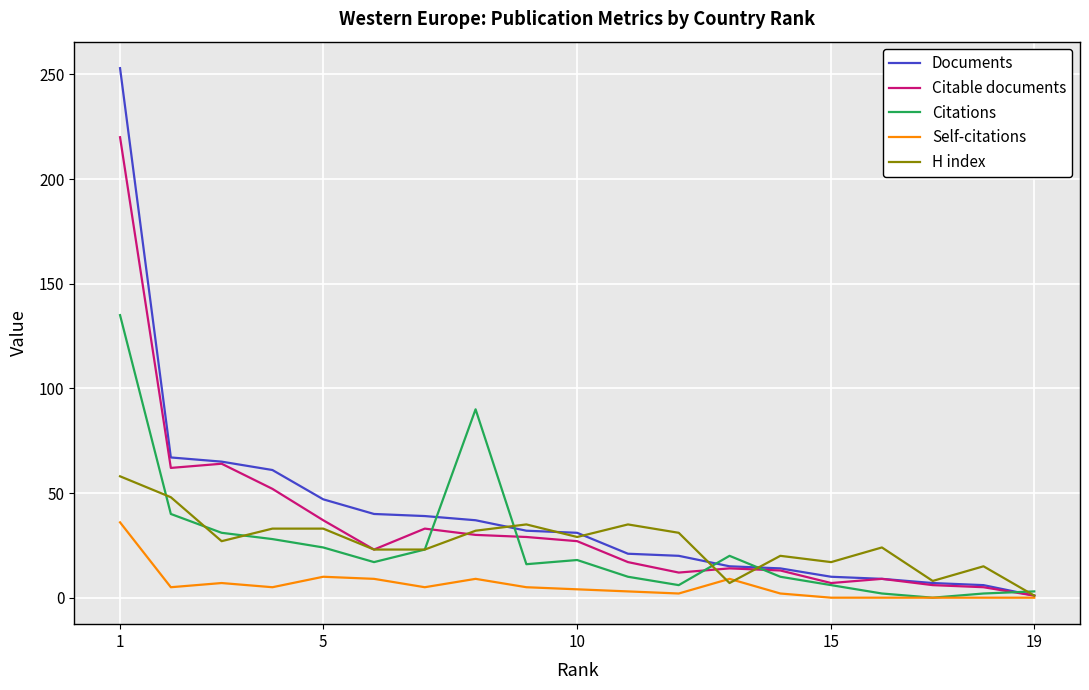

What is the maximum value for Self-citations?

36